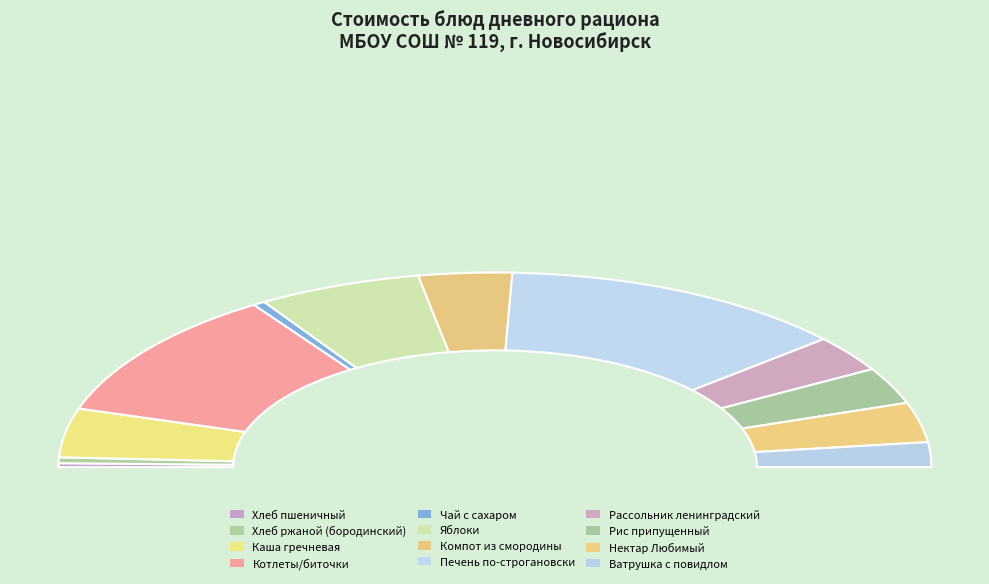

Count the number of slices in the pie.

12